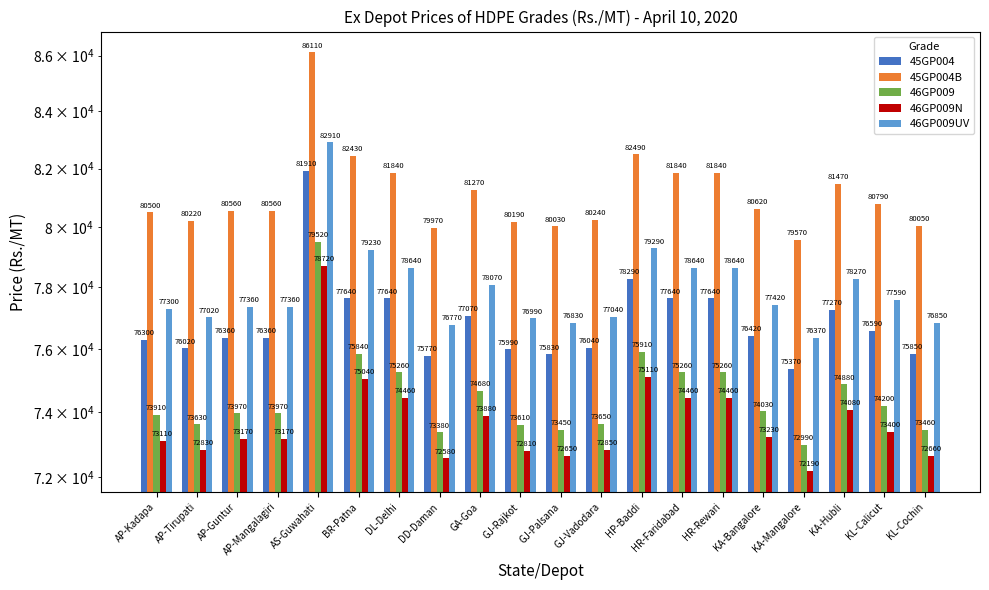

How many values in the 46GP009N series exceed 73230?

9